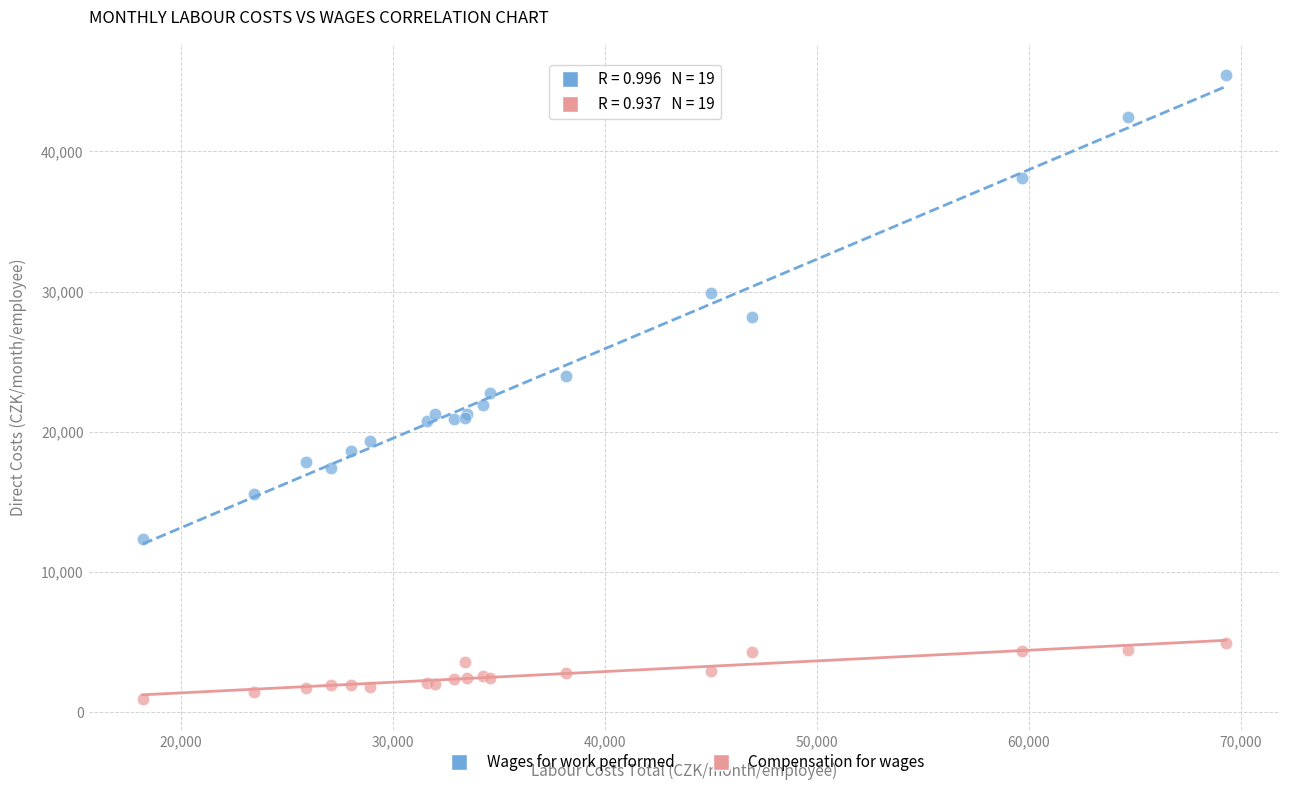

What are all the series names shown in the legend?

Wages for work performed, Compensation for wages